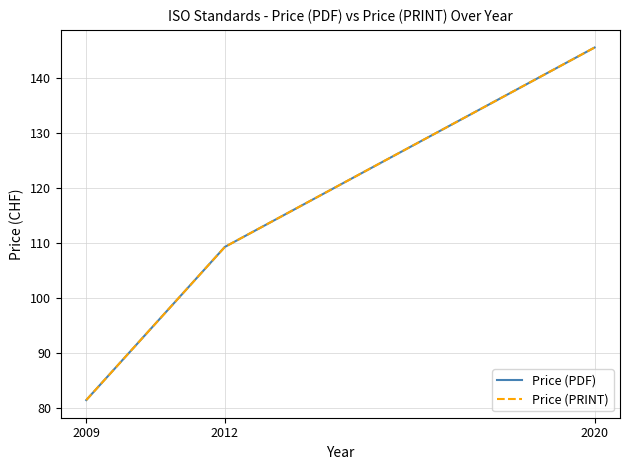

Between 2012 and 2020, which is larger?

2020